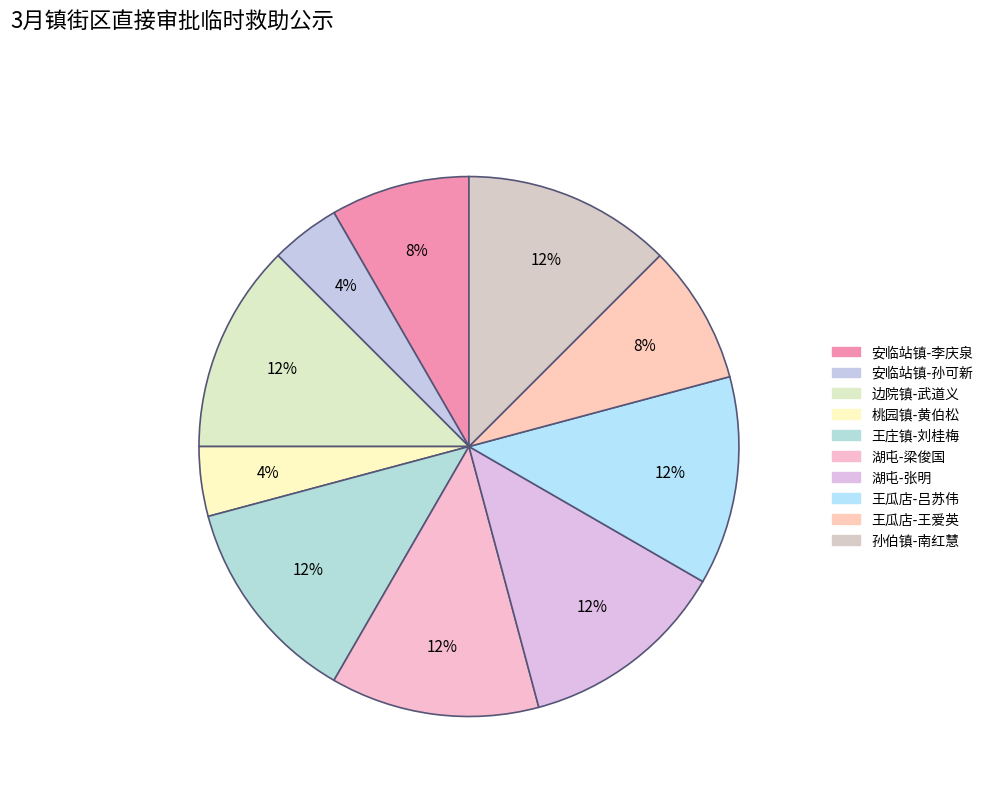

To the nearest percent, what portion does 安临站镇-孙可新 represent?

4%